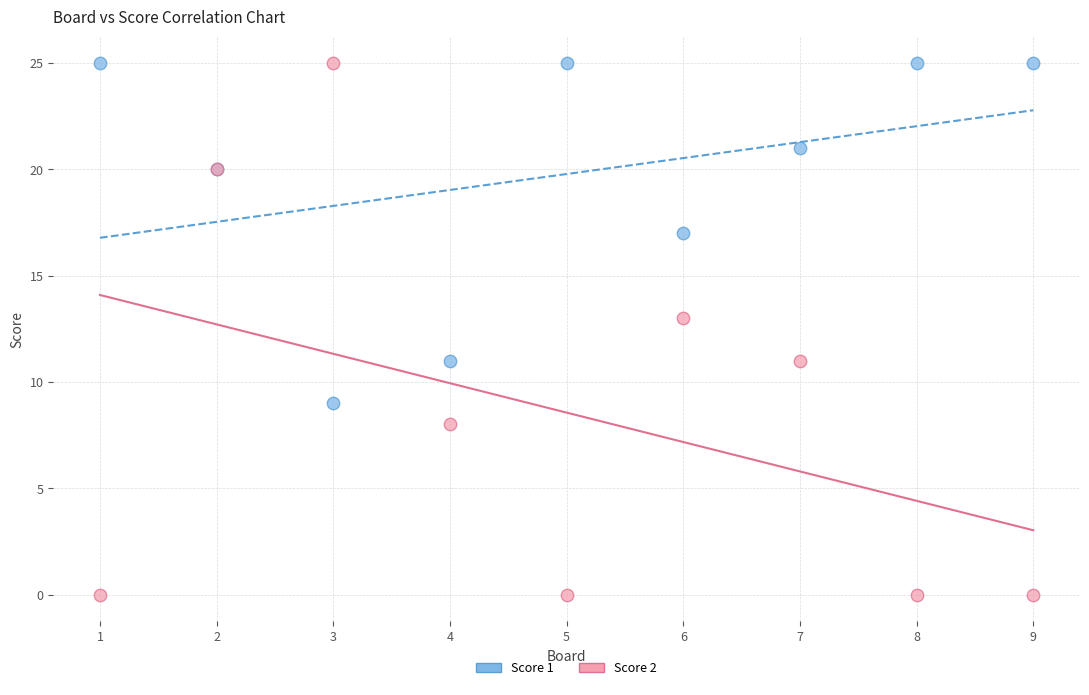

What is the X range (max minus min) for the scatter plot?

8